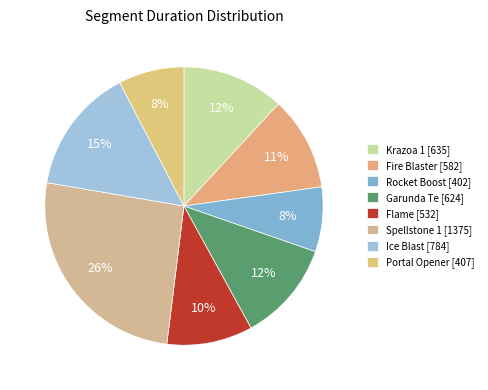

True or false: Spellstone 1 accounts for 35% of the total.

False